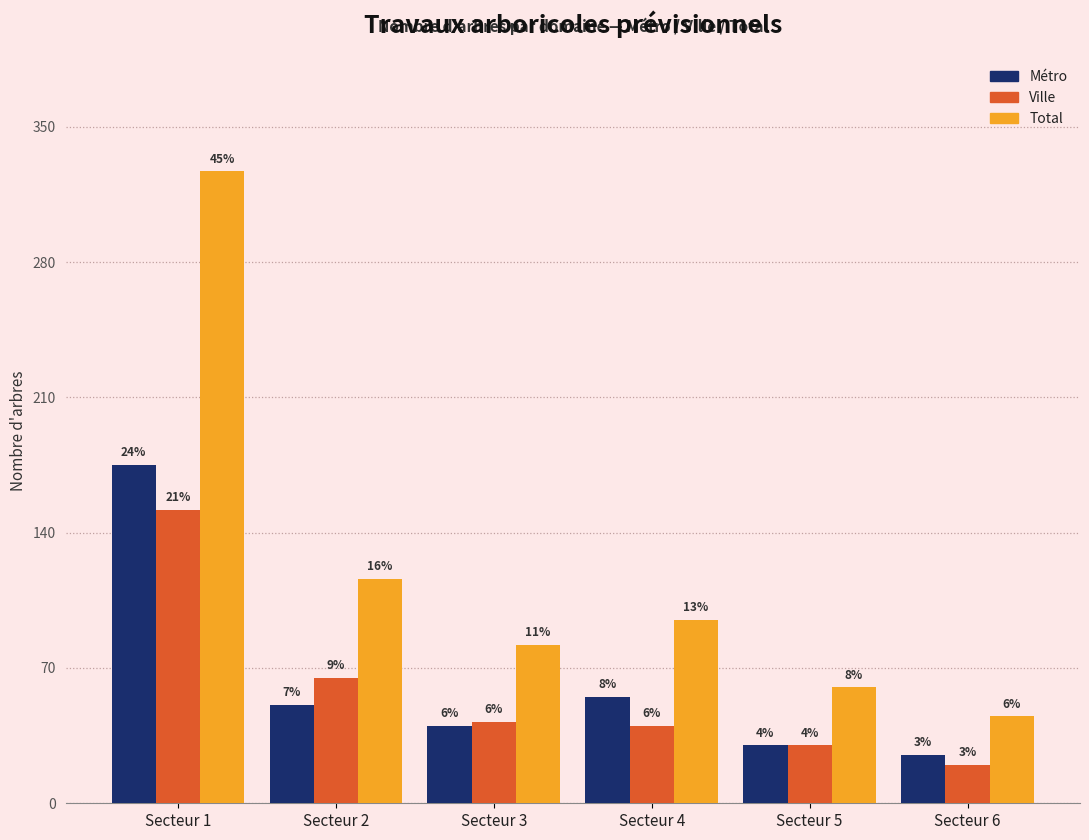

Reading left to right, what are all the values shown in this chart?

Métro: Secteur 1=175	Secteur 2=51	Secteur 3=40	Secteur 4=55	Secteur 5=30	Secteur 6=25
Ville: Secteur 1=152	Secteur 2=65	Secteur 3=42	Secteur 4=40	Secteur 5=30	Secteur 6=20
Total: Secteur 1=327	Secteur 2=116	Secteur 3=82	Secteur 4=95	Secteur 5=60	Secteur 6=45